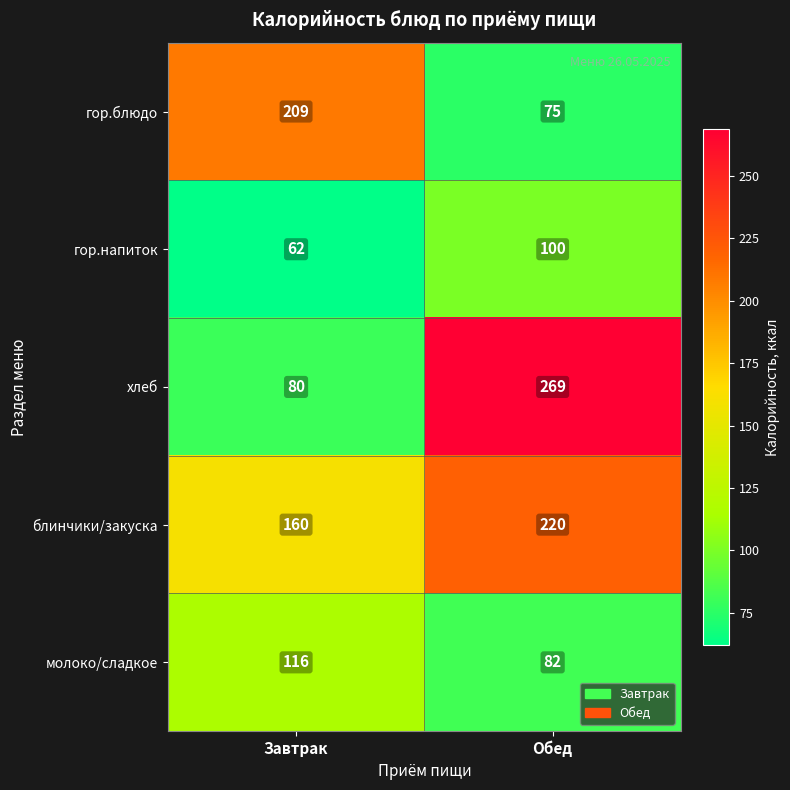

Reading left to right, what are all the values shown in this chart?

гор.блюдо: Завтрак=209	Обед=75
гор.напиток: Завтрак=62	Обед=100
хлеб: Завтрак=80	Обед=269
блинчики/закуска: Завтрак=160	Обед=220
молоко/сладкое: Завтрак=116	Обед=82